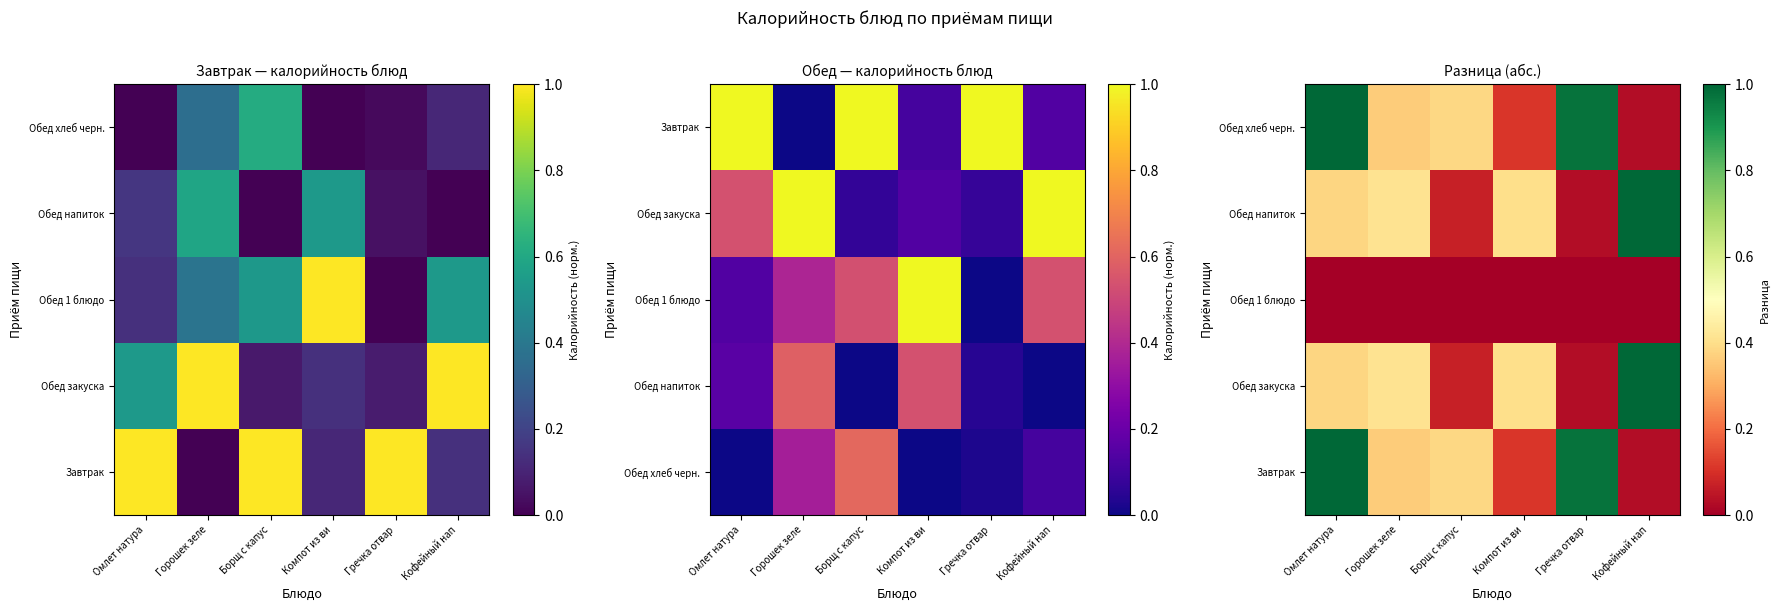

Is the value of Обед 1 блюдо at Компот из ви greater than the value of Обед закуска at Горошек зеле?

No